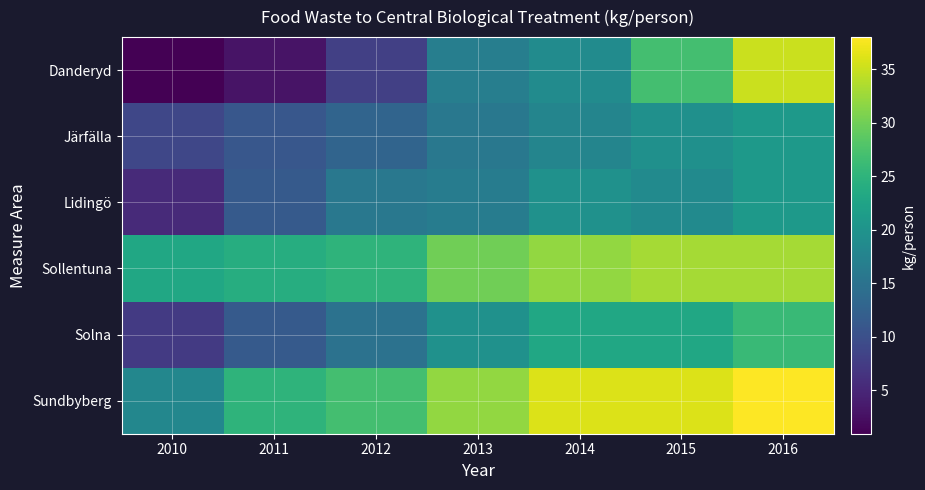

Reading left to right, transcribe all the data shown in this chart.

Danderyd: 2010=0.9	2011=2.9	2012=7.9	2013=16.8	2014=18.8	2015=27.0	2016=35.0
Järfälla: 2010=8.9	2011=11.0	2012=12.9	2013=15.8	2014=17.8	2015=19.6	2016=21.0
Lidingö: 2010=5.4	2011=11.4	2012=15.8	2013=16.5	2014=19.7	2015=18.7	2016=21.0
Sollentuna: 2010=23.0	2011=24.0	2012=25.0	2013=30.0	2014=32.0	2015=33.0	2016=33.0
Solna: 2010=7.2	2011=11.5	2012=14.9	2013=19.7	2014=23.0	2015=23.0	2016=26.0
Sundbyberg: 2010=18.1	2011=25.0	2012=27.0	2013=32.0	2014=36.0	2015=36.0	2016=38.0